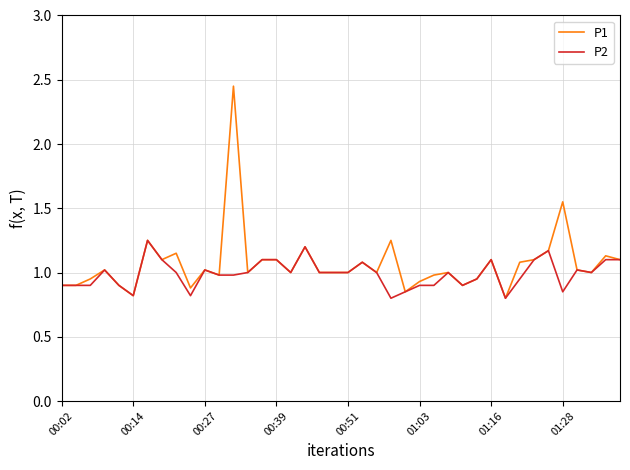

List the series in order of their peak value, lowest first.

P2, P1